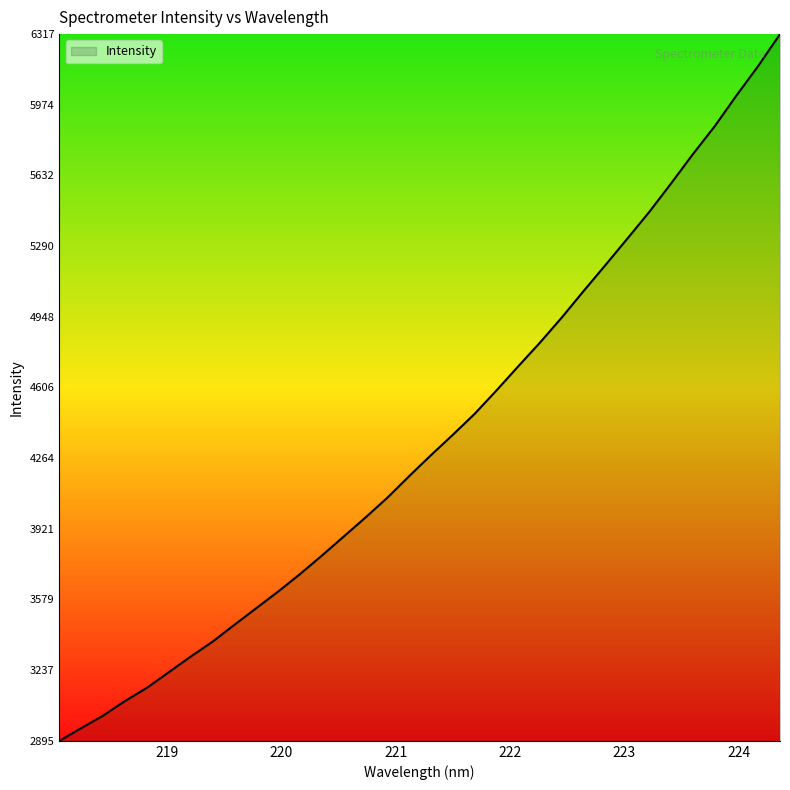

What is the minimum value shown in the chart?

2895.3